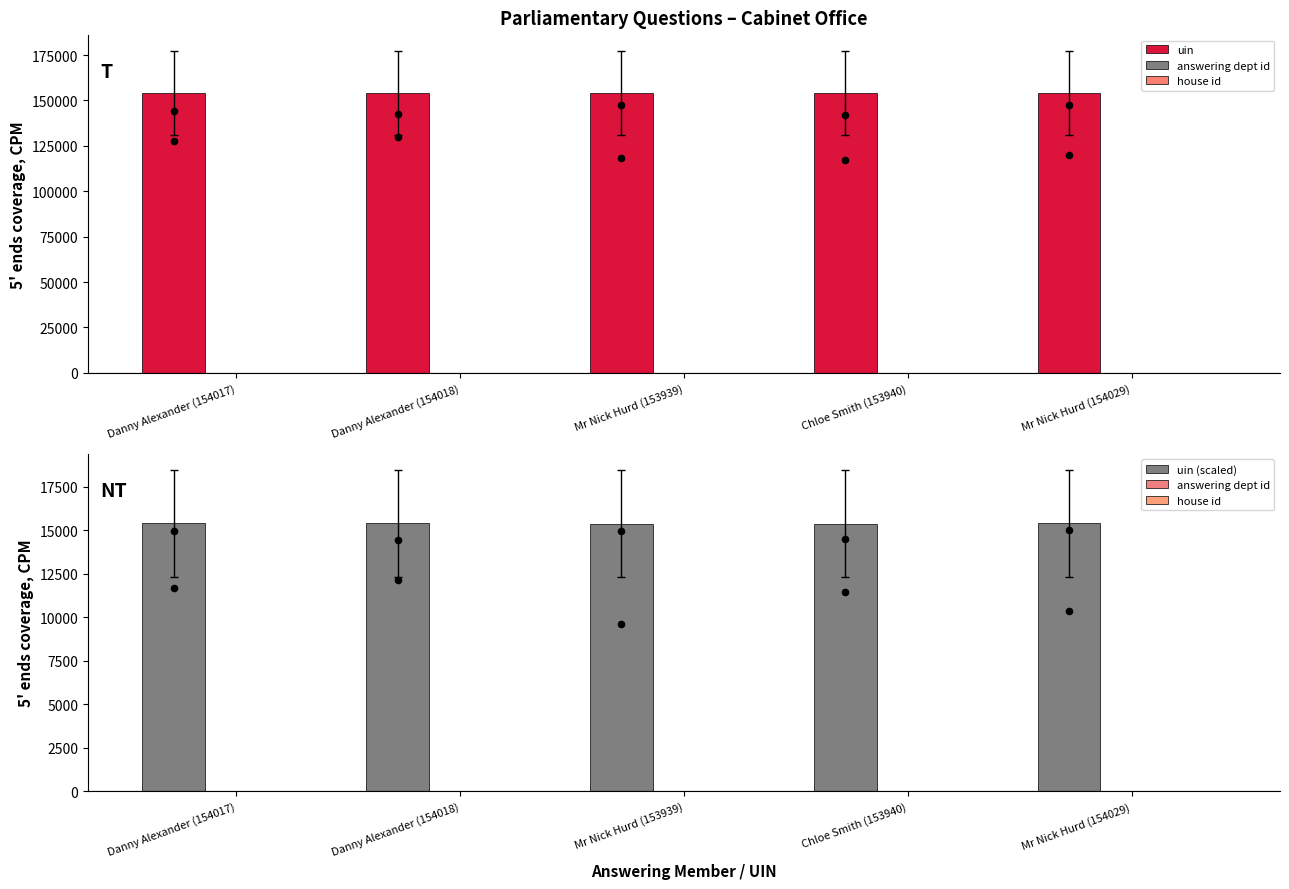

Is the value of answering dept id at Danny Alexander (154018) greater than the value of uin (scaled) at Chloe Smith (153940)?

No